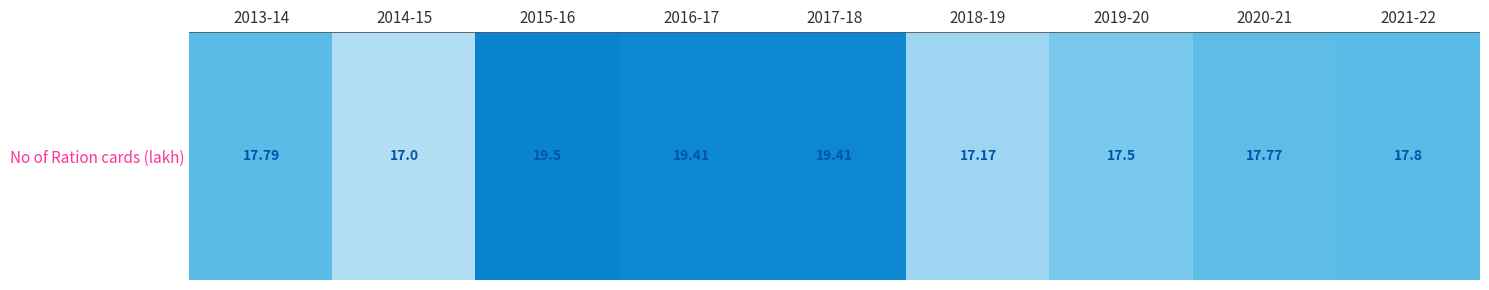

Where is the data nearest to the value 18?

2021-22